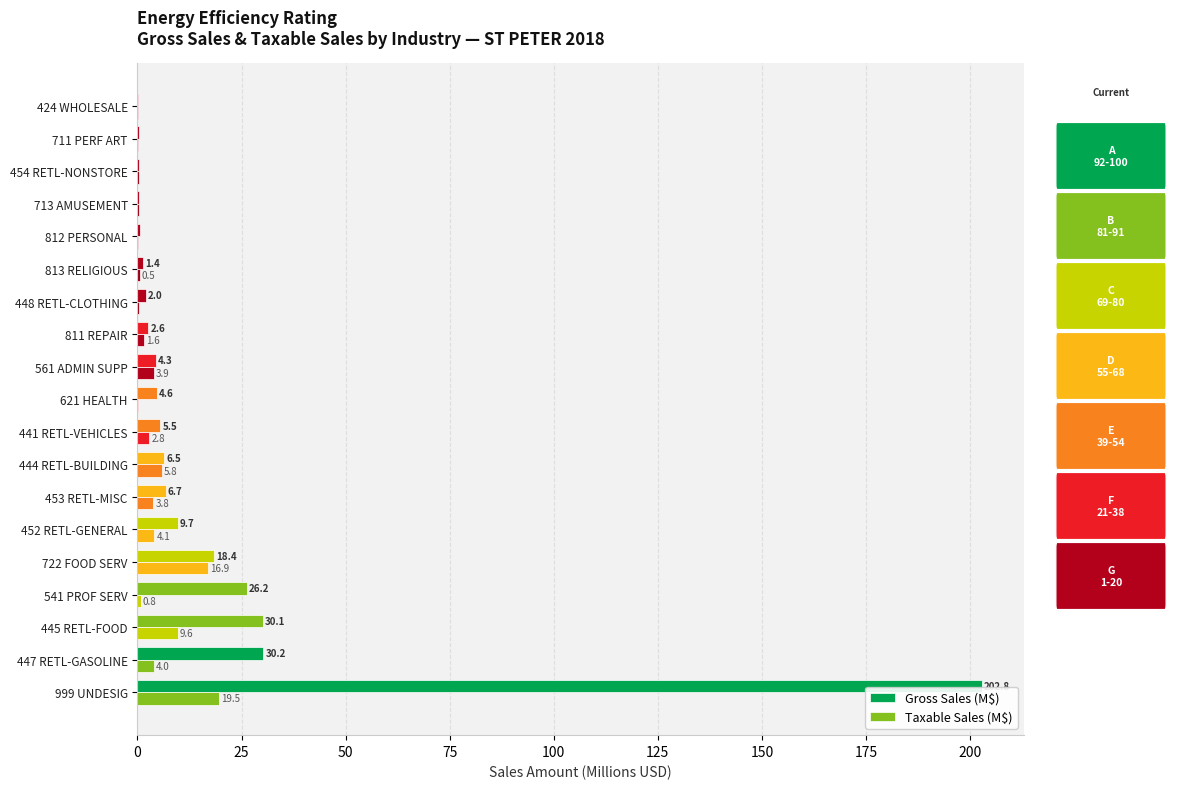

How many data points in Taxable Sales (M$) are above 1?

10